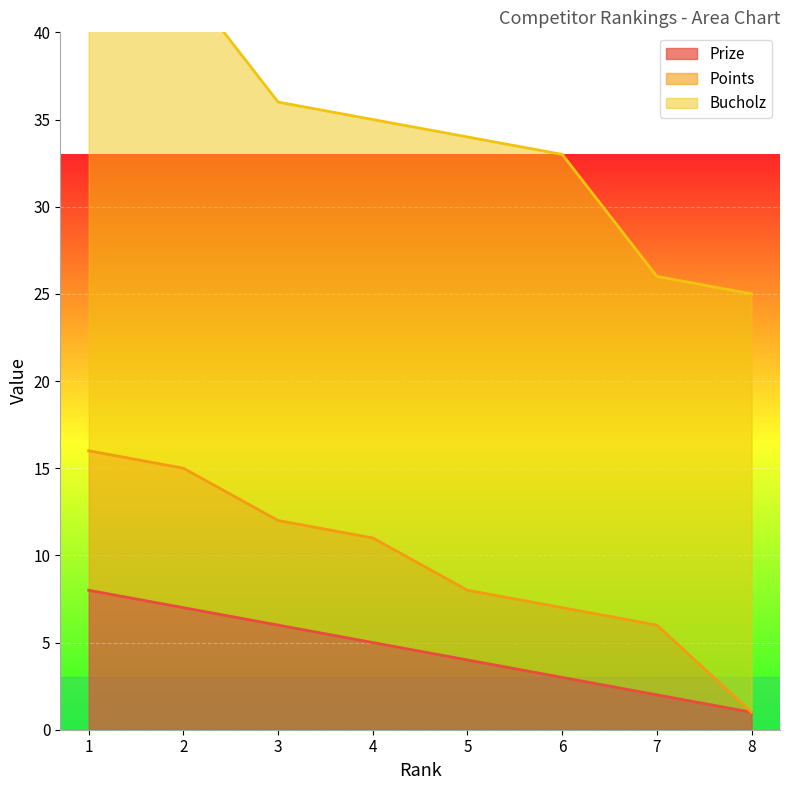

True or false: Points and Prize cross at least once.

False